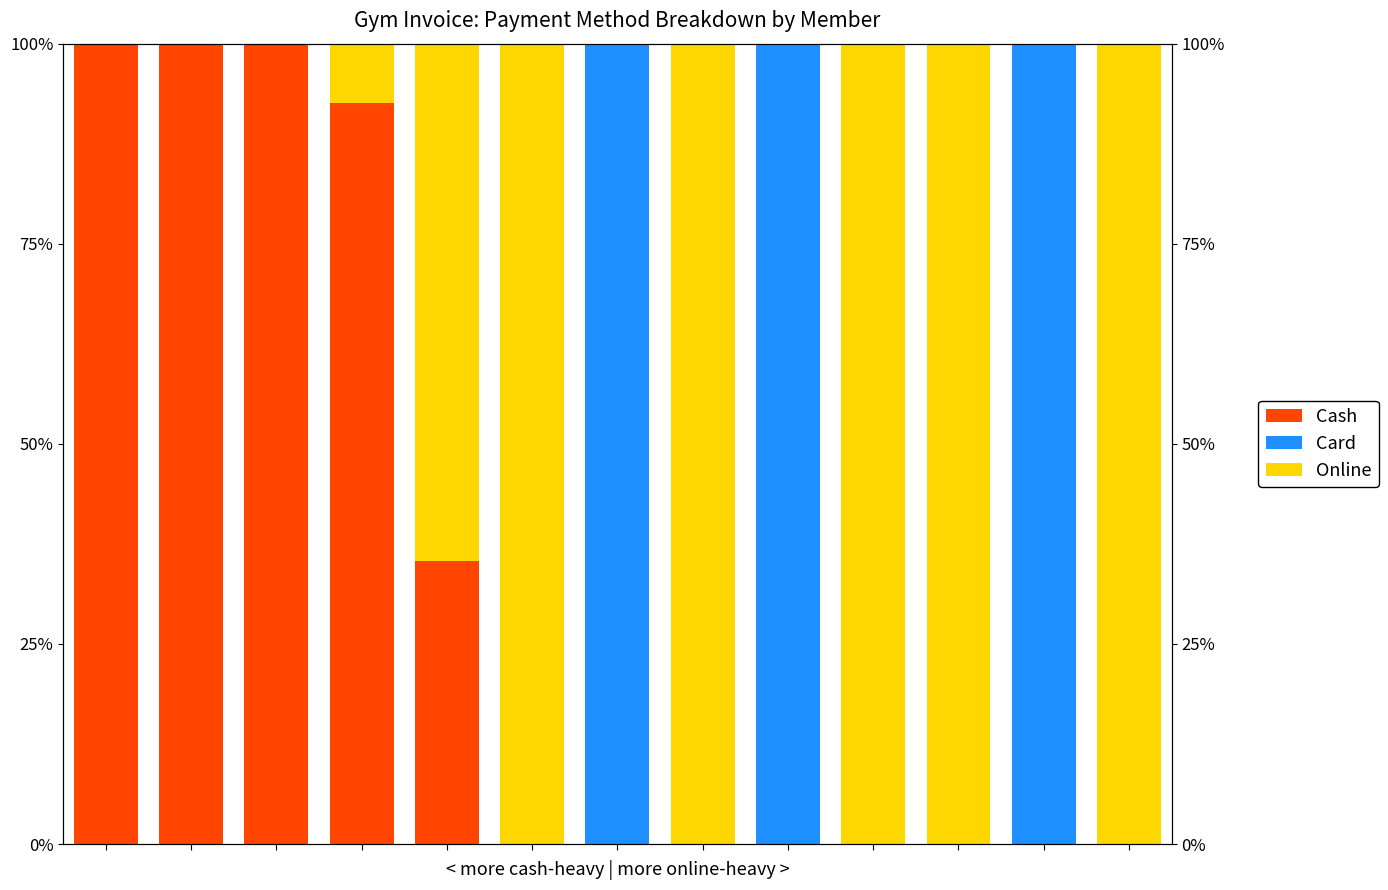

What is the sum of all Card values?

300.0